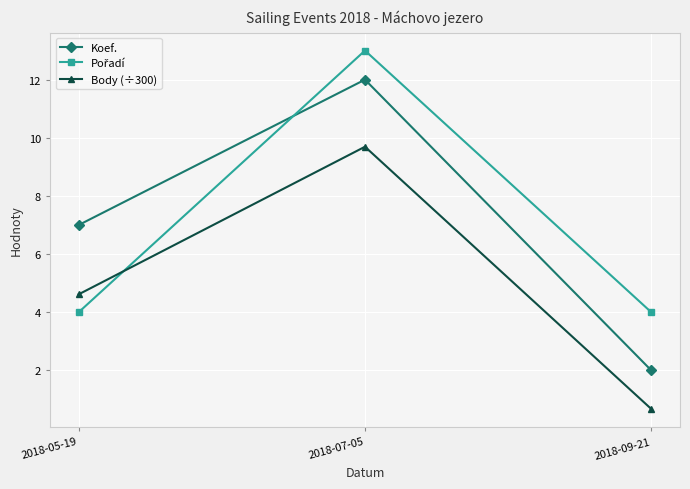

True or false: Koef. has a value of 7.0 at 2018-05-19.

True